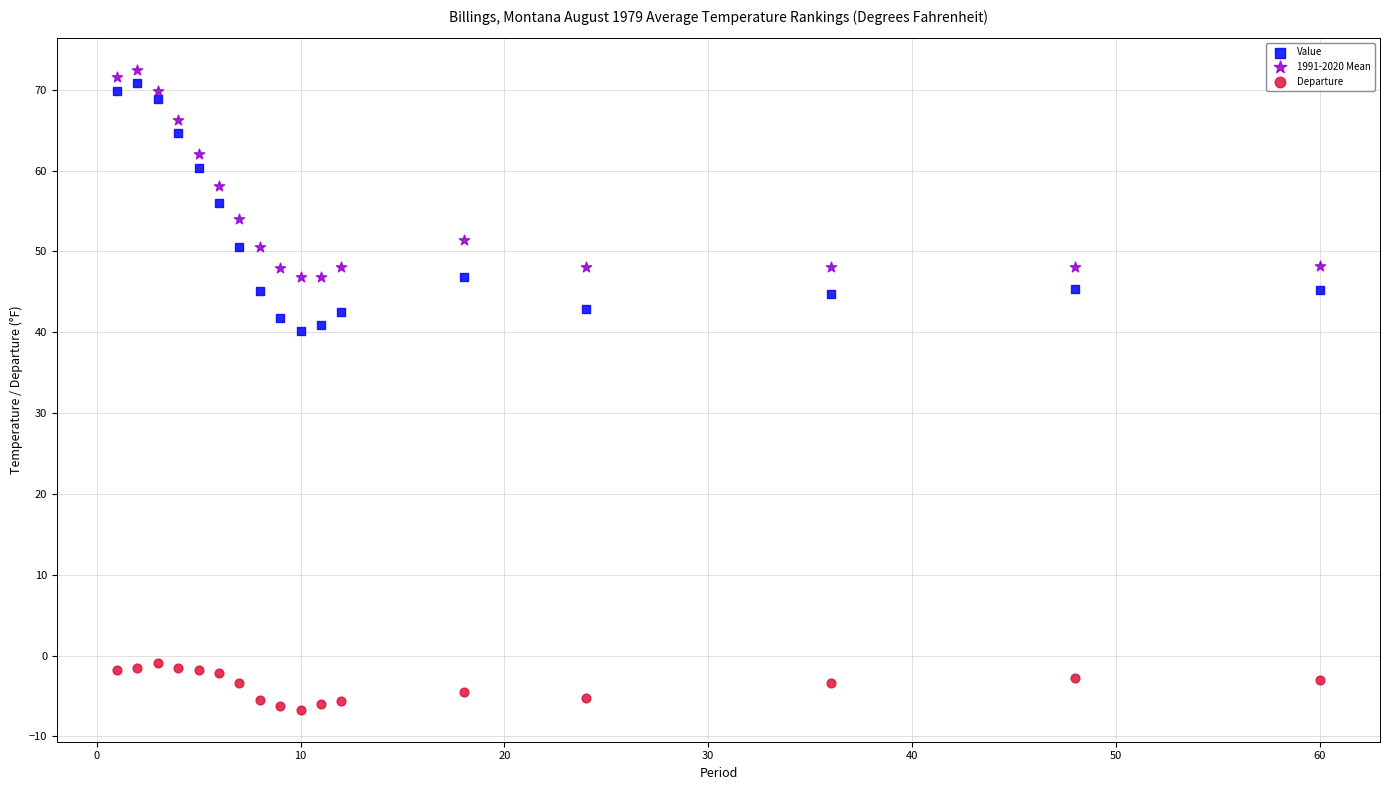

Which series contains the lowest Y value?

Departure